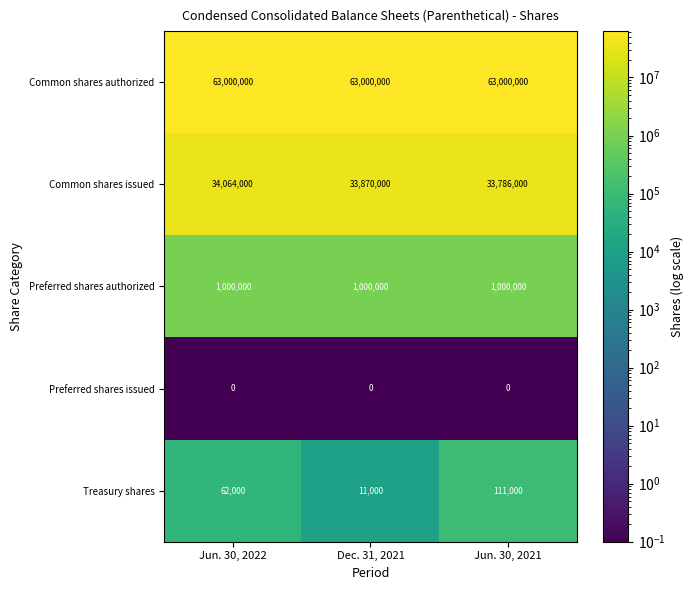

Where is Treasury shares nearest to the value 61000?

Jun. 30, 2022